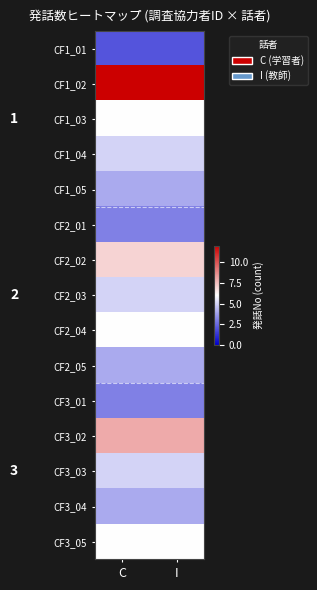

Reading right to left, list all the values displayed in this chart.

CF1_01: I=2	C=2
CF1_02: I=12	C=12
CF1_03: I=6	C=6
CF1_04: I=5	C=5
CF1_05: I=4	C=4
CF2_01: I=3	C=3
CF2_02: I=7	C=7
CF2_03: I=5	C=5
CF2_04: I=6	C=6
CF2_05: I=4	C=4
CF3_01: I=3	C=3
CF3_02: I=8	C=8
CF3_03: I=5	C=5
CF3_04: I=4	C=4
CF3_05: I=6	C=6